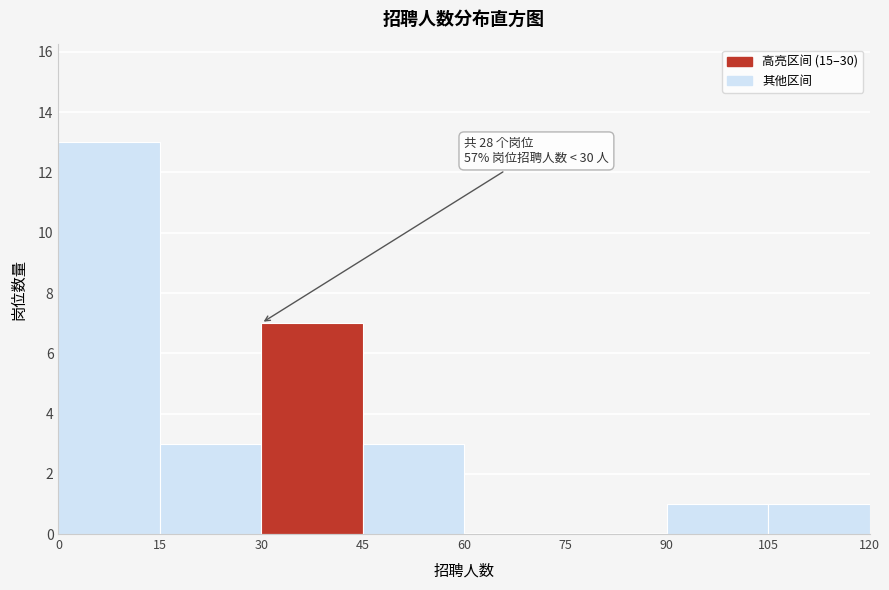

Which range on the x-axis has the tallest bar?

0 to 15